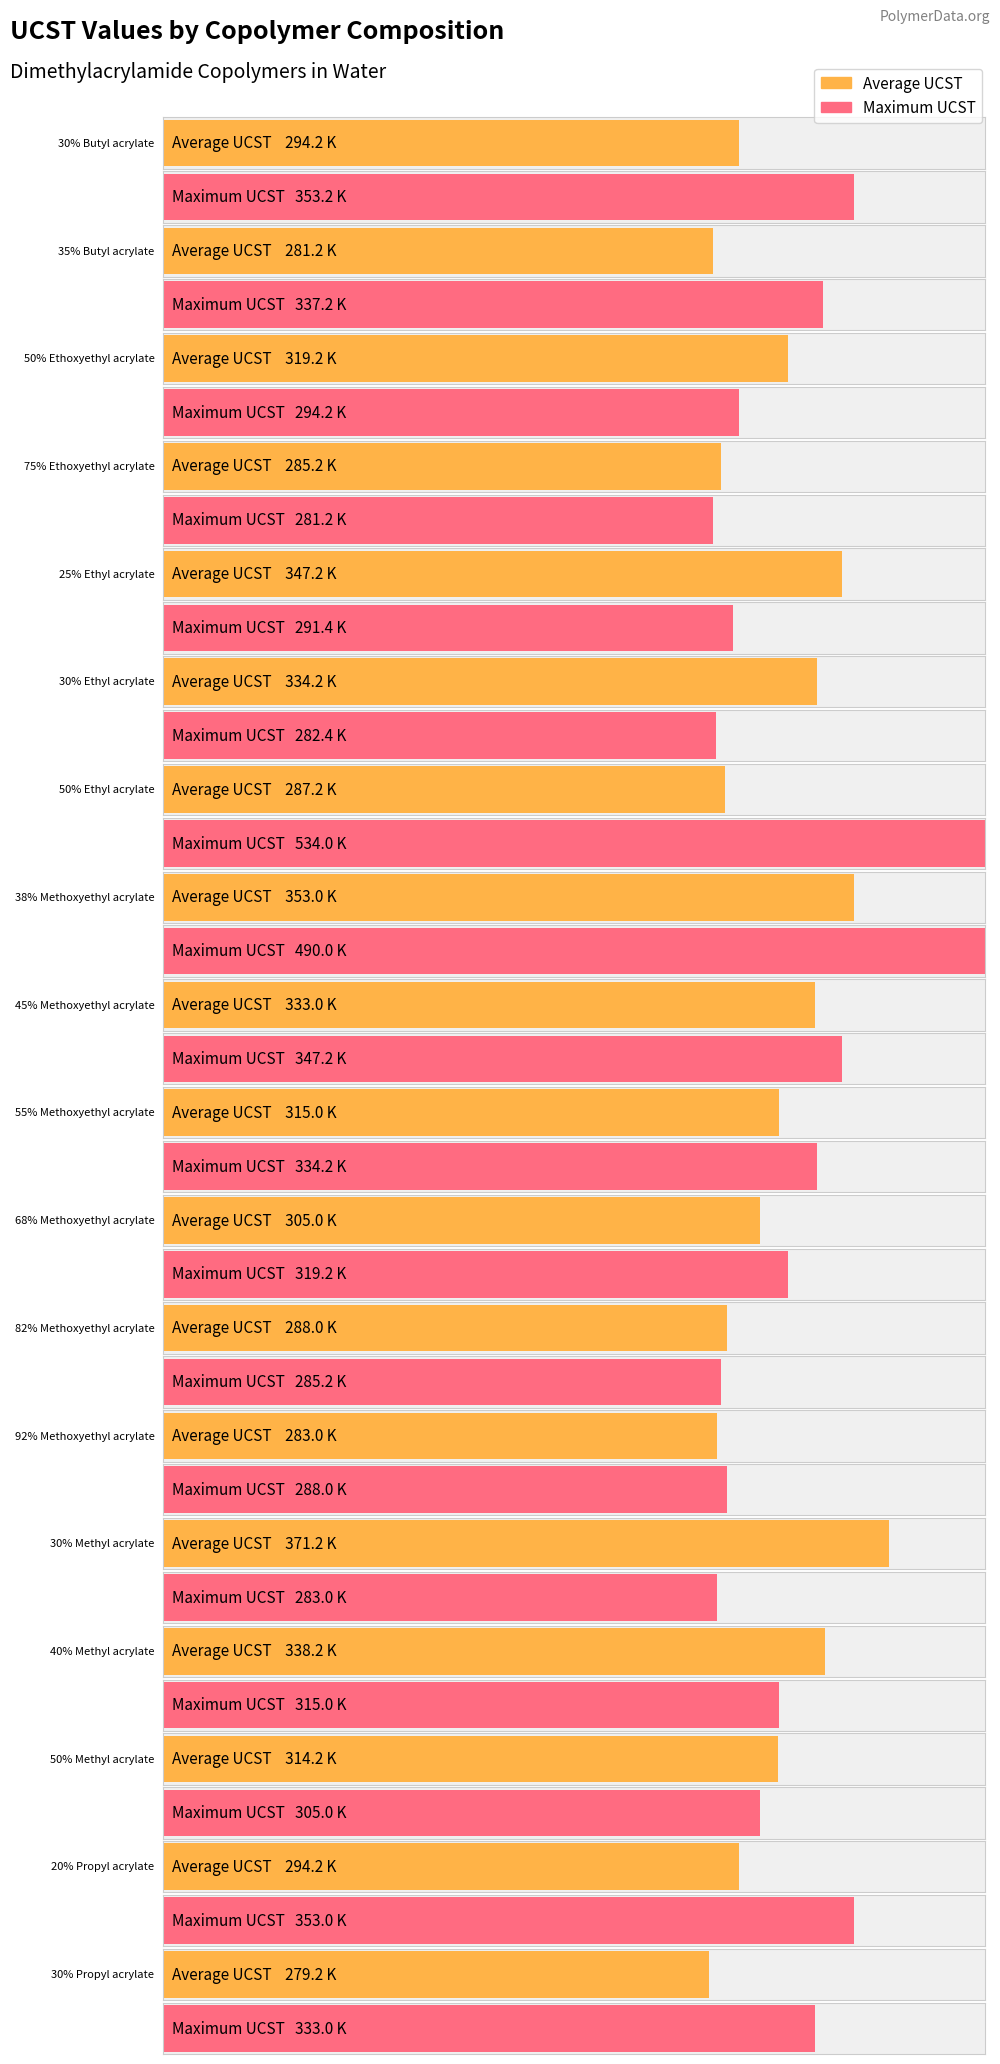

What position from the right is 25% Ethyl acrylate?

14